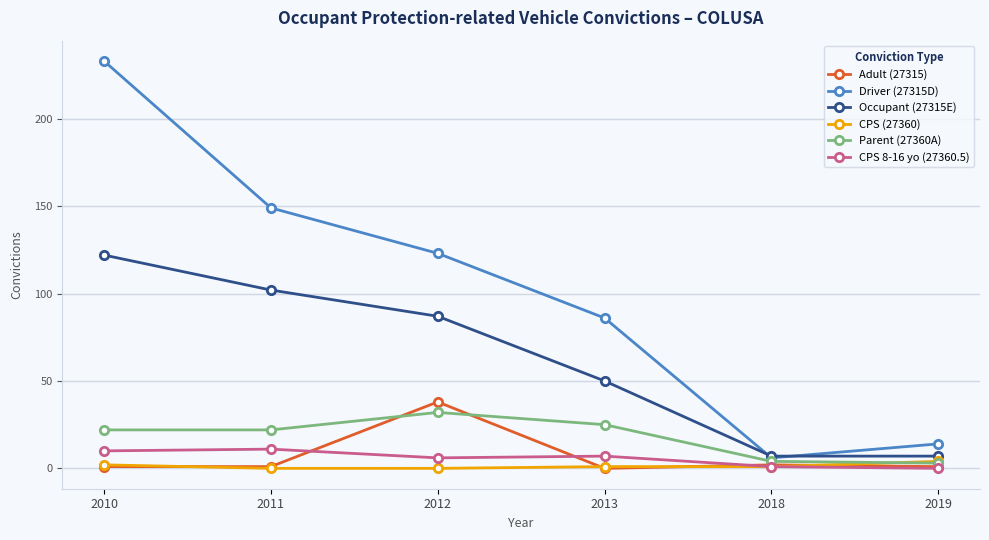

What is the value of the Adult (27315) point at the 3rd from the left?

38